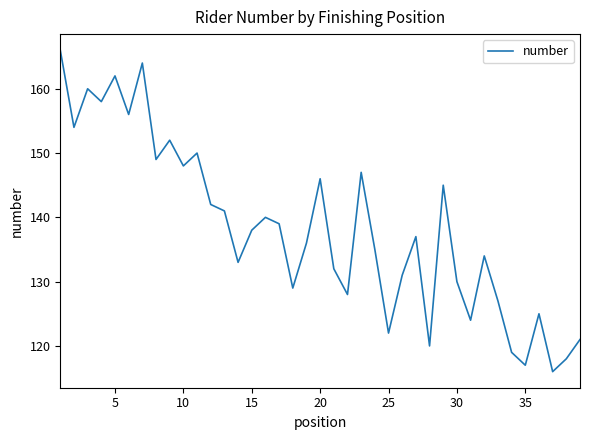

What is the greatest value displayed?

166